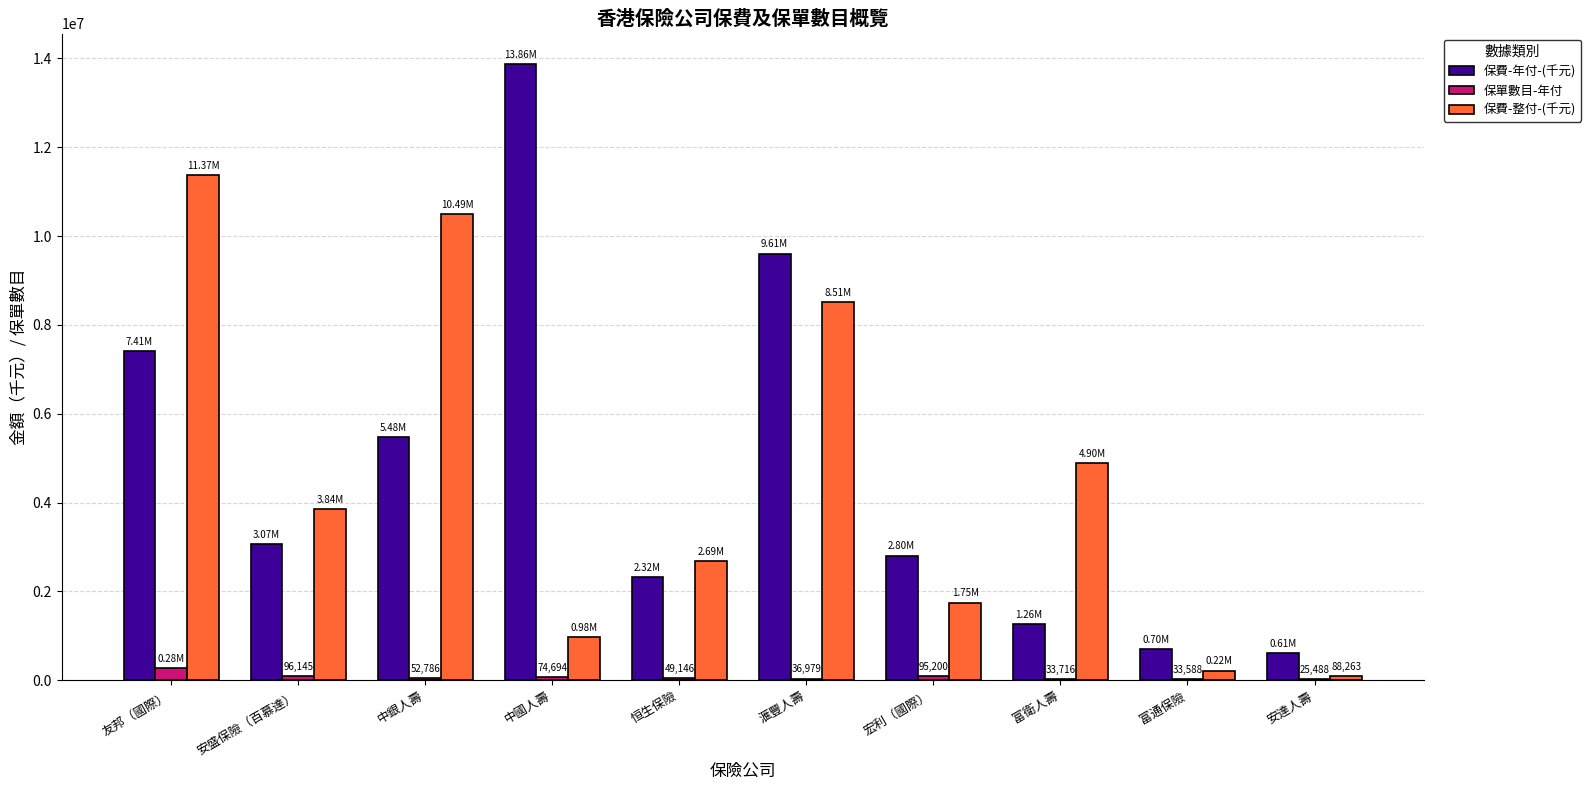

True or false: 保費-整付-(千元) has a value of 12465300 at 滙豐人壽.

False